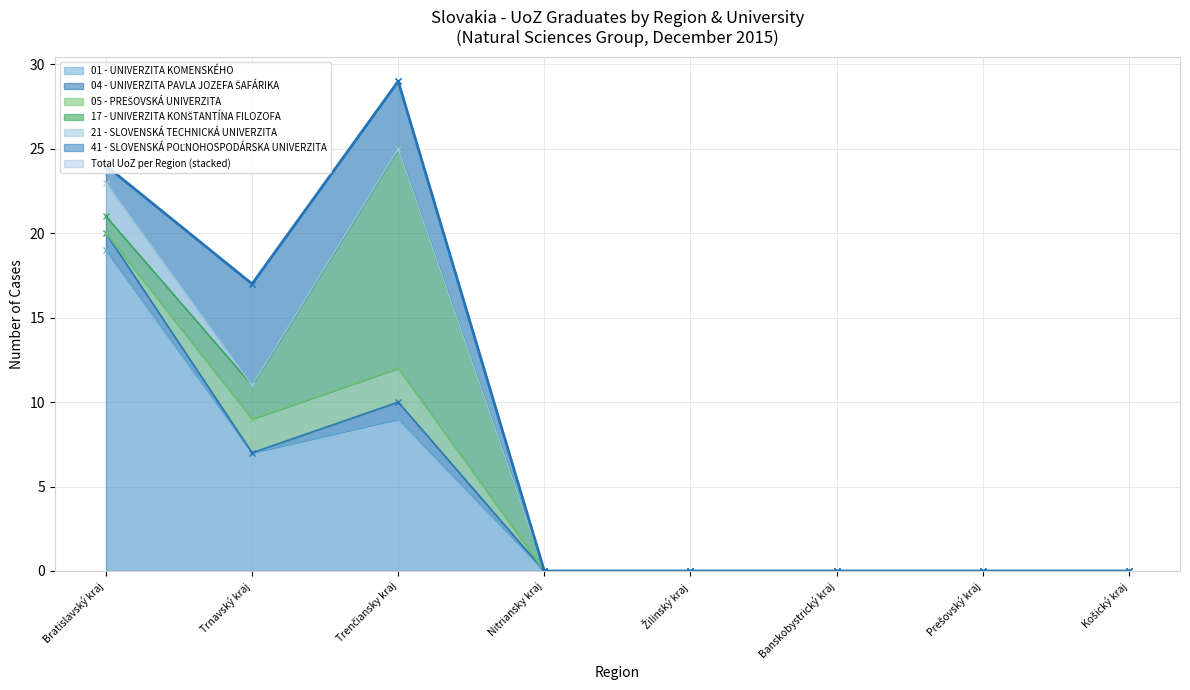

Between Prešovský kraj and Nitriansky kraj, which is larger?

Prešovský kraj